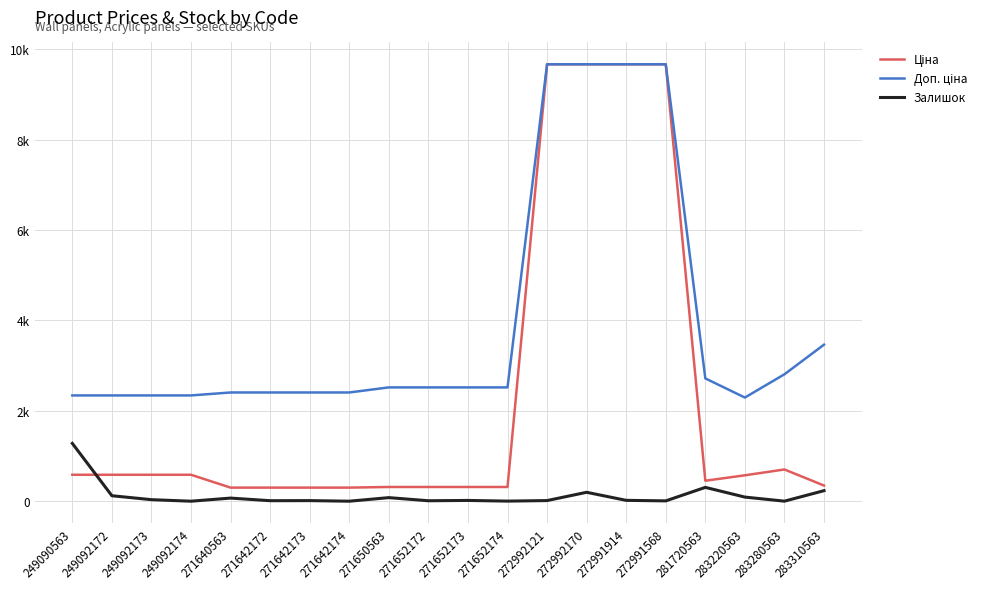

Does the chart have visible grid lines?

Yes